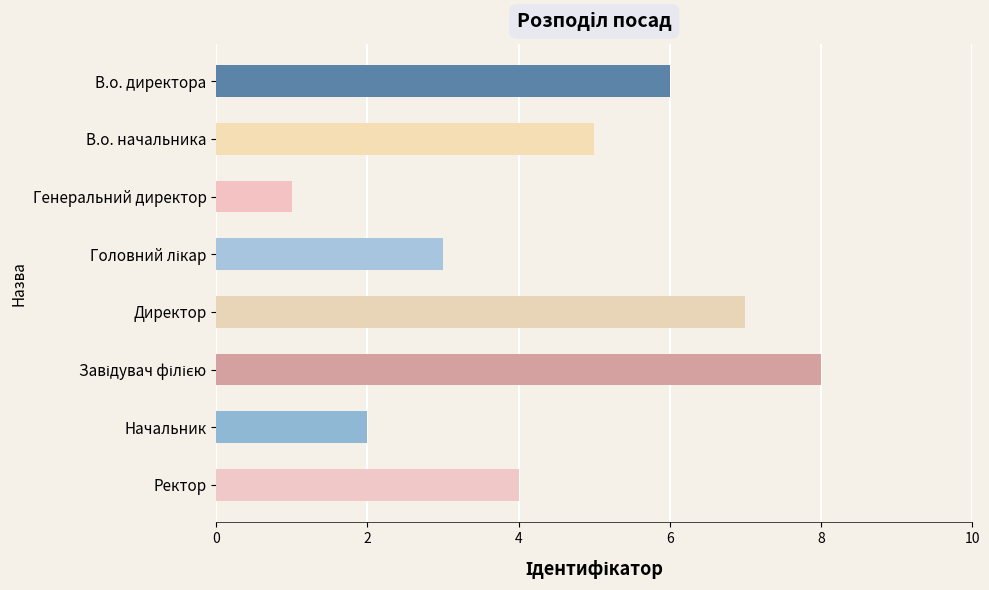

What is the greatest value displayed?

8